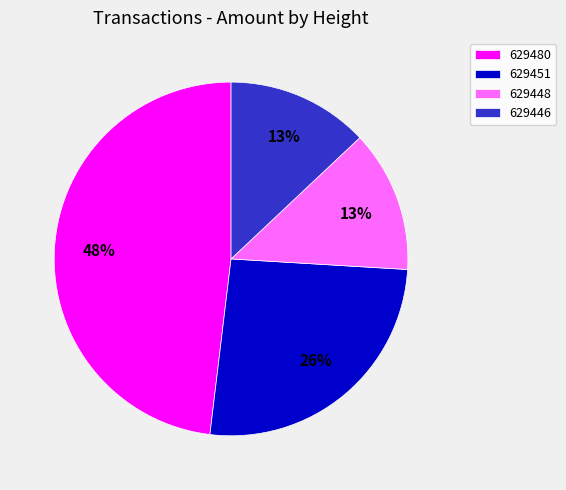

Is it true that 629480 is 37% of the pie?

False